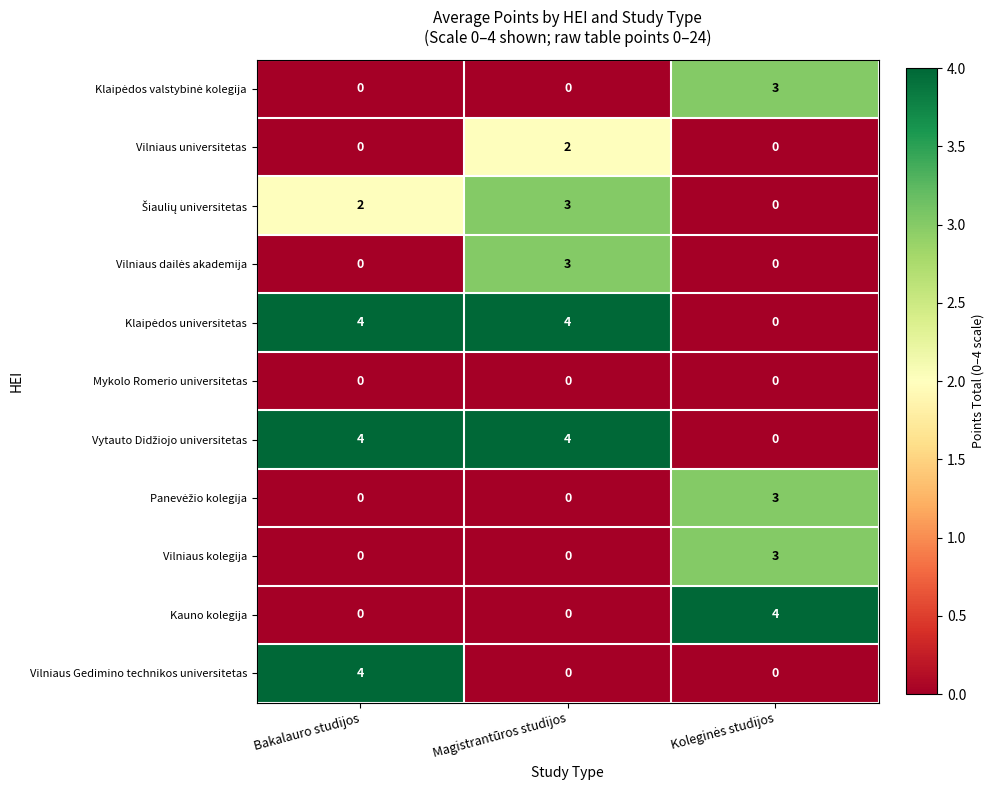

What is the sum of all Vilniaus Gedimino technikos universitetas values?

4